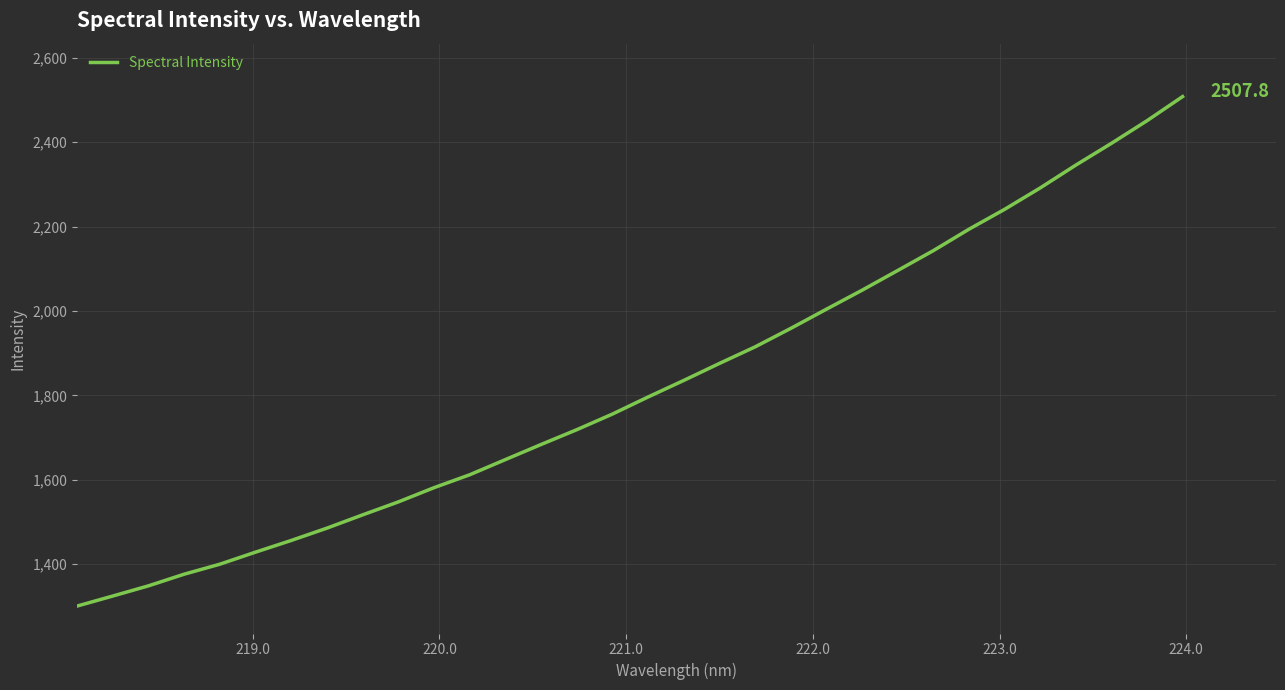

How many categories are shown in the chart?

32